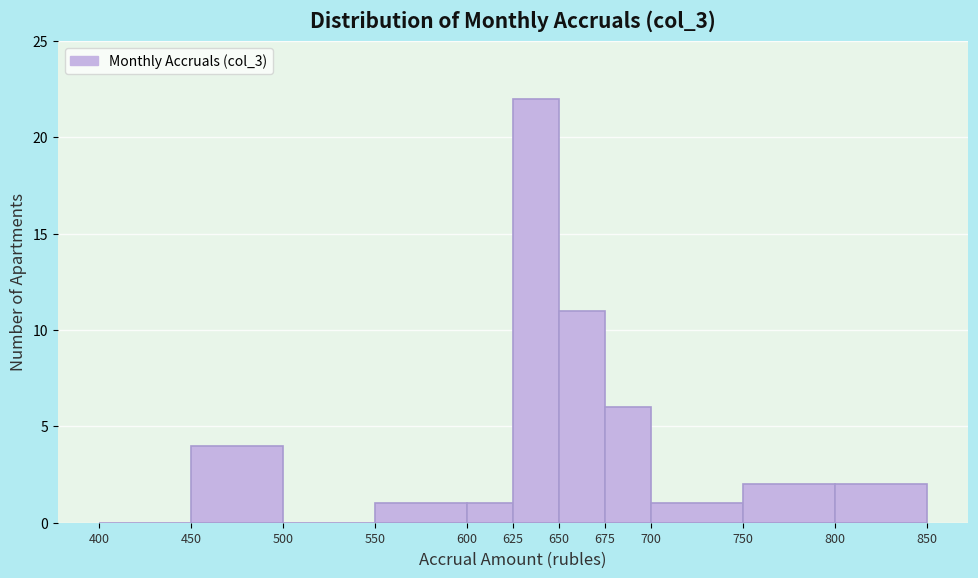

Which range on the x-axis has the tallest bar?

625 to 650